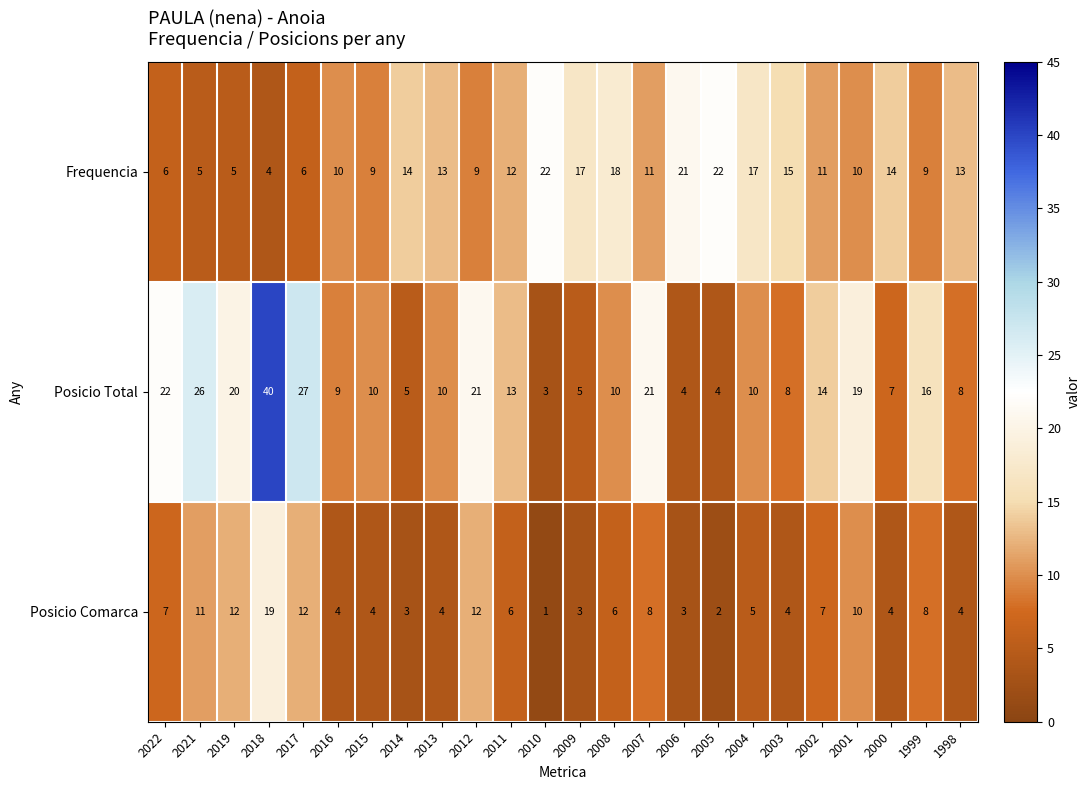

What is the approximate value of Posicio Comarca at 2021, to the nearest 10?

10